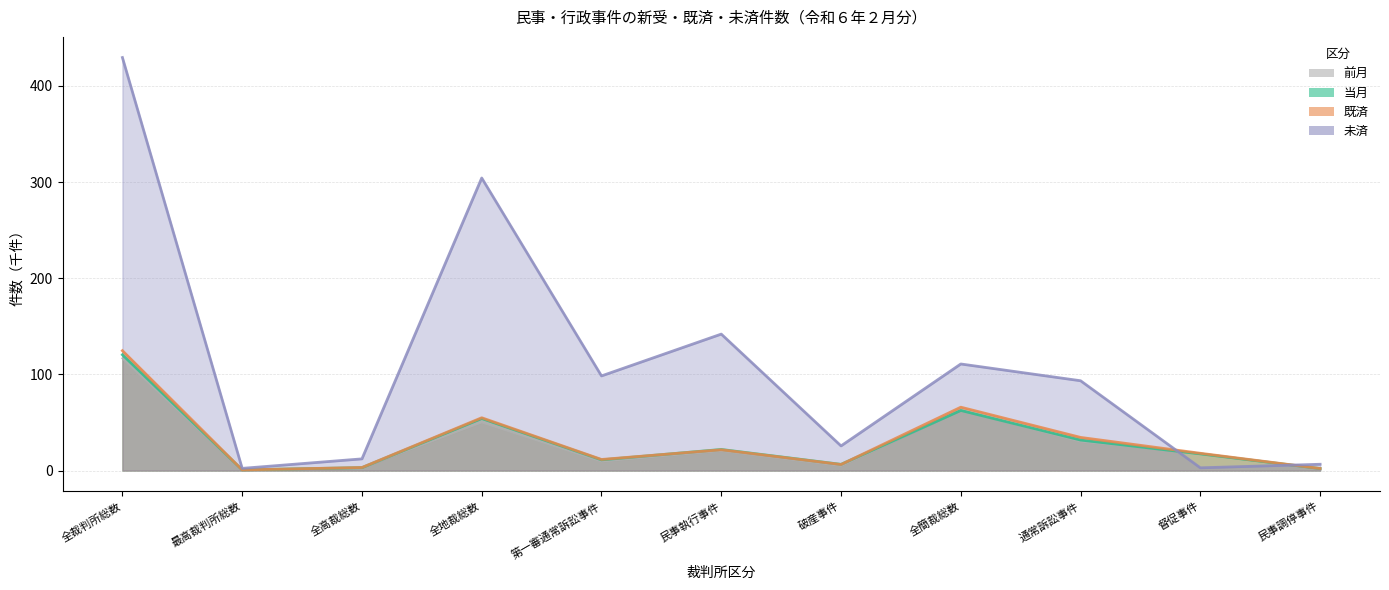

True or false: 当月 has a value of 5.1 at 全高裁総数.

False